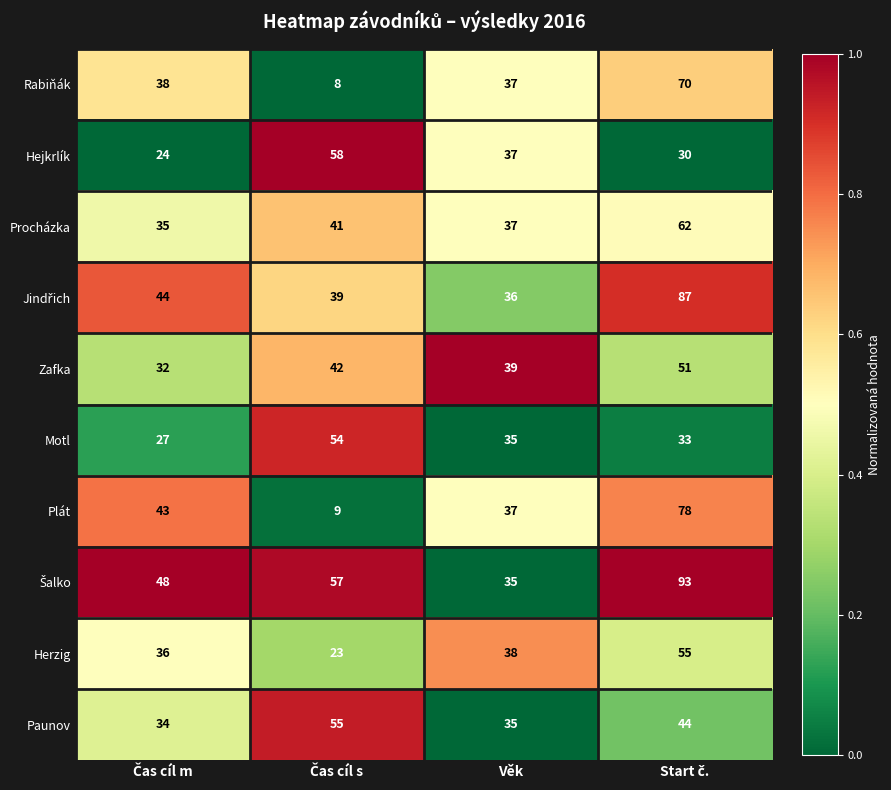

The value of Plát at Věk is 37. True or false?

True